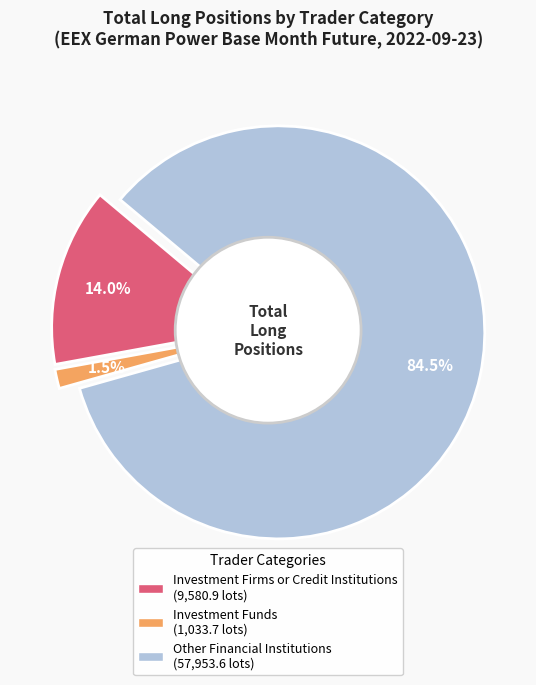

Count the number of slices in the pie.

3